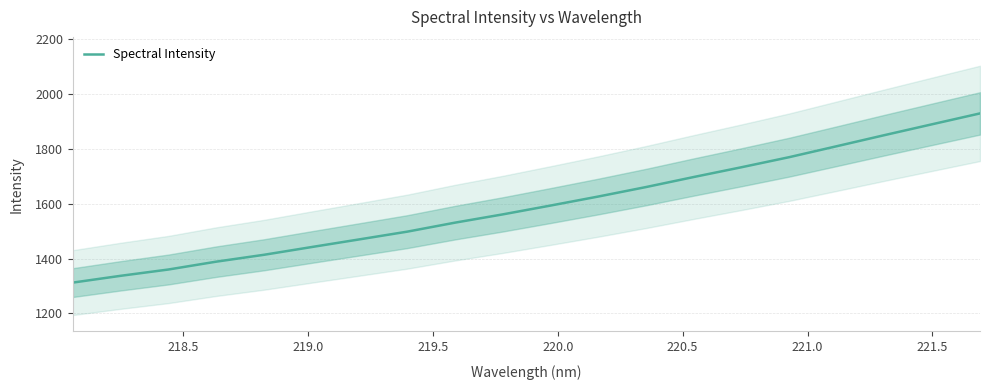

What is the average value?

1593.4